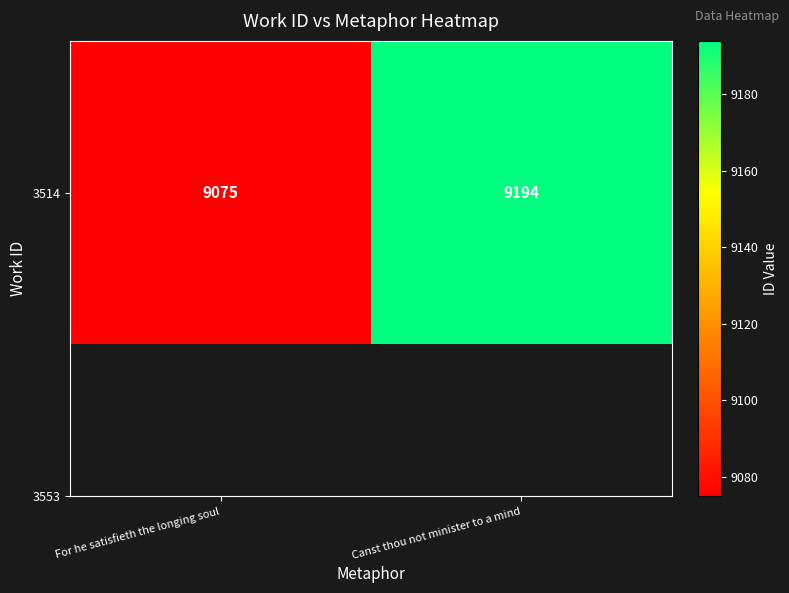

How many distinct data groups are displayed?

1